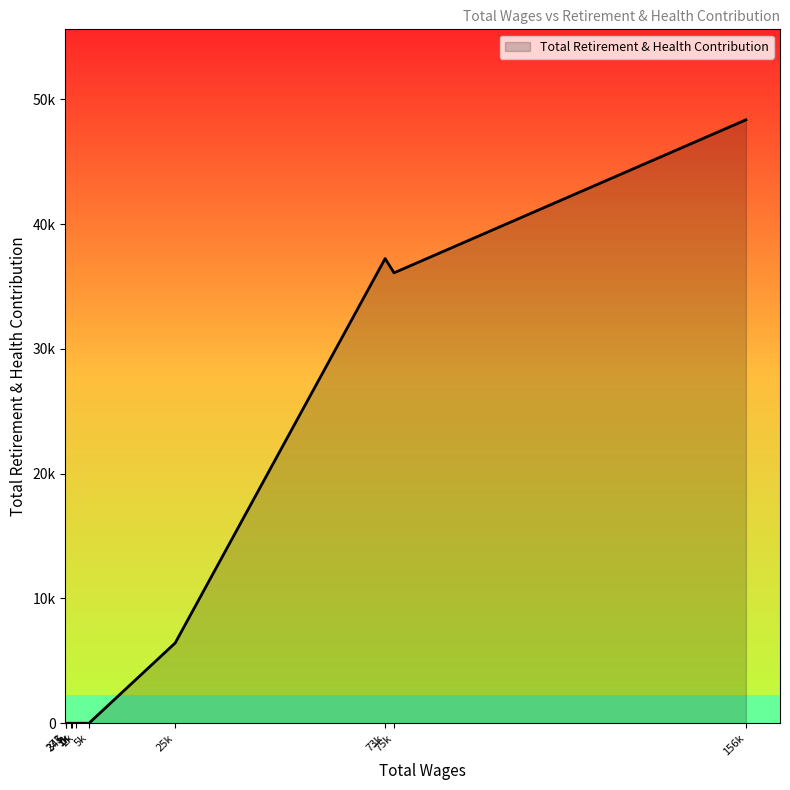

Is this an area chart (filled region under the line)?

Yes